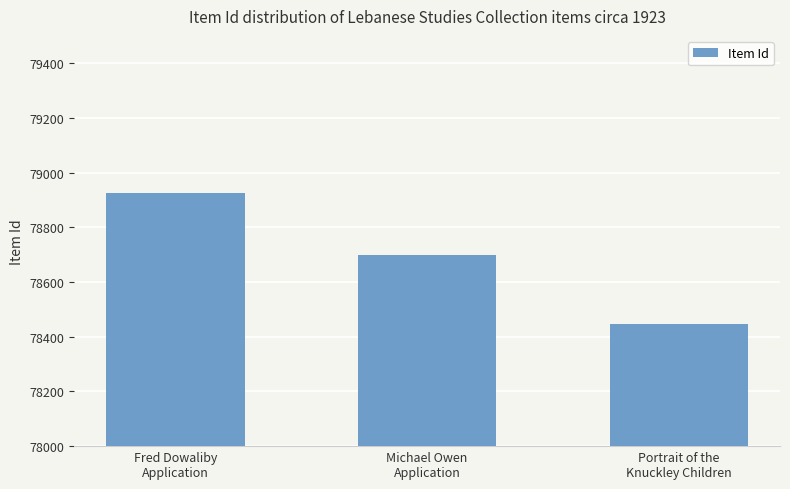

What is the label of the 2nd bar from the right?

Michael Owen
Application